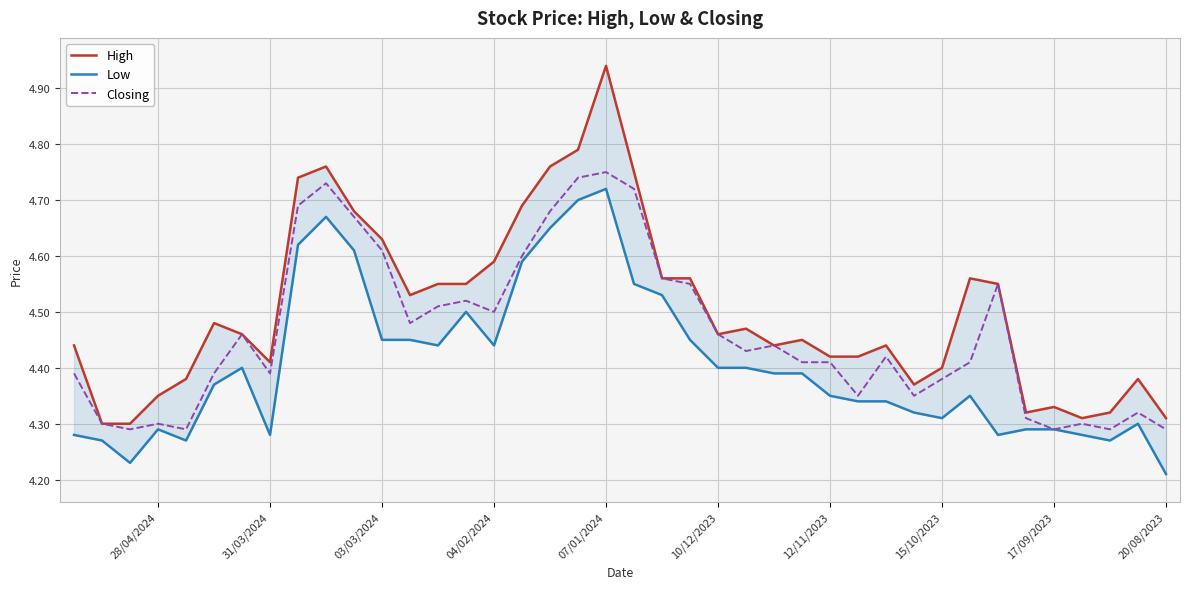

In High, how many points are lower than both neighbors (excluding endpoints)?

7